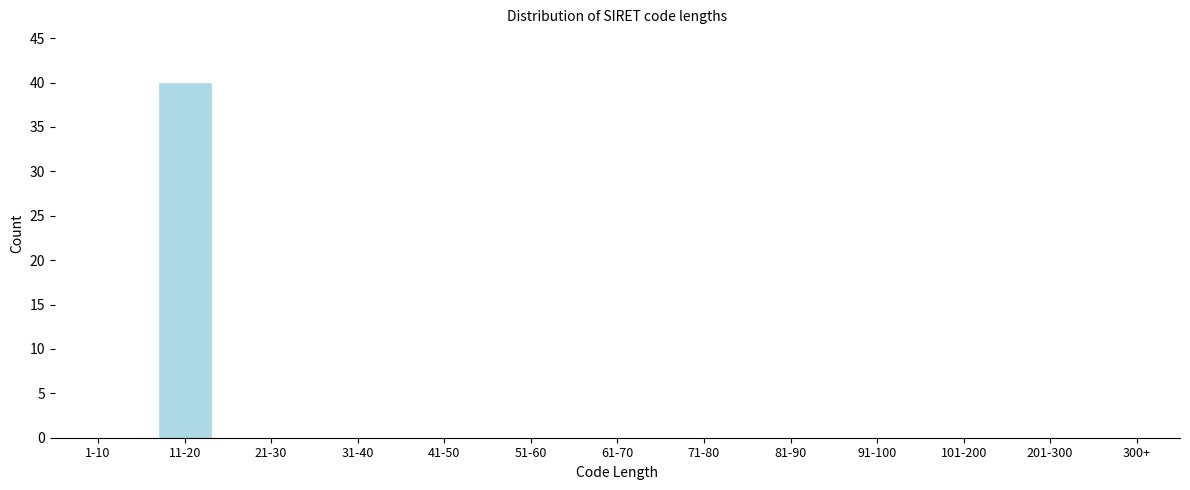

Reading left to right, extract all data points from this chart.

1-10=0	11-20=40	21-30=0	31-40=0	41-50=0	51-60=0	61-70=0	71-80=0	81-90=0	91-100=0	101-200=0	201-300=0	300+=0